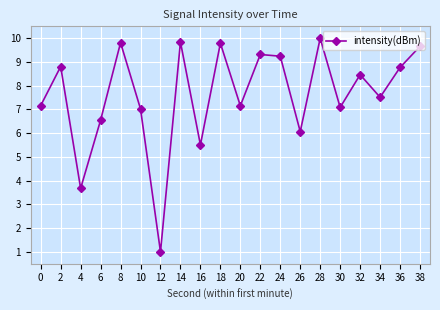

What is the value of the 15th point from the left?

10.0